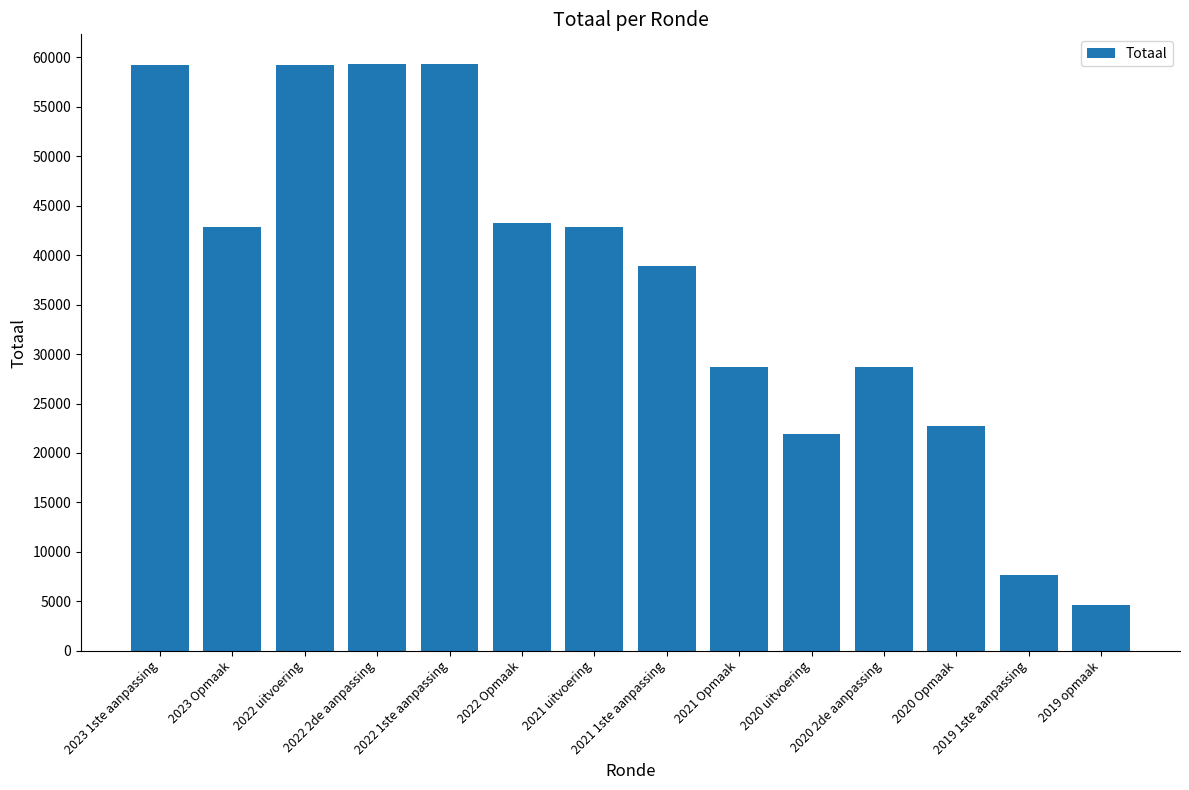

What is the minimum value shown in the chart?

4593